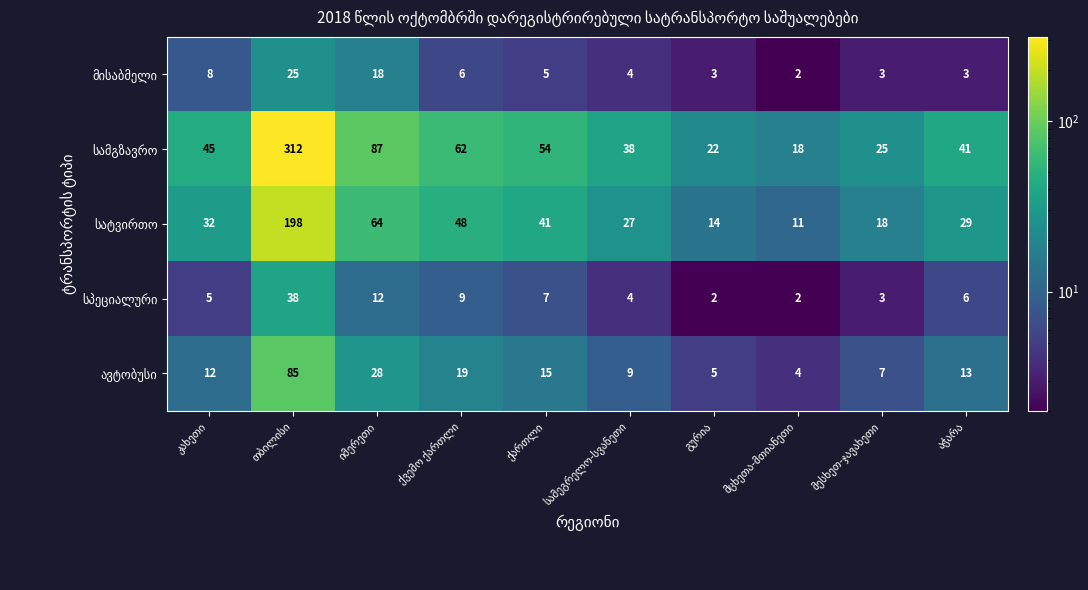

Is it true that მისაბმელი equals 3 at მესხეთ-ჯავახეთი?

True